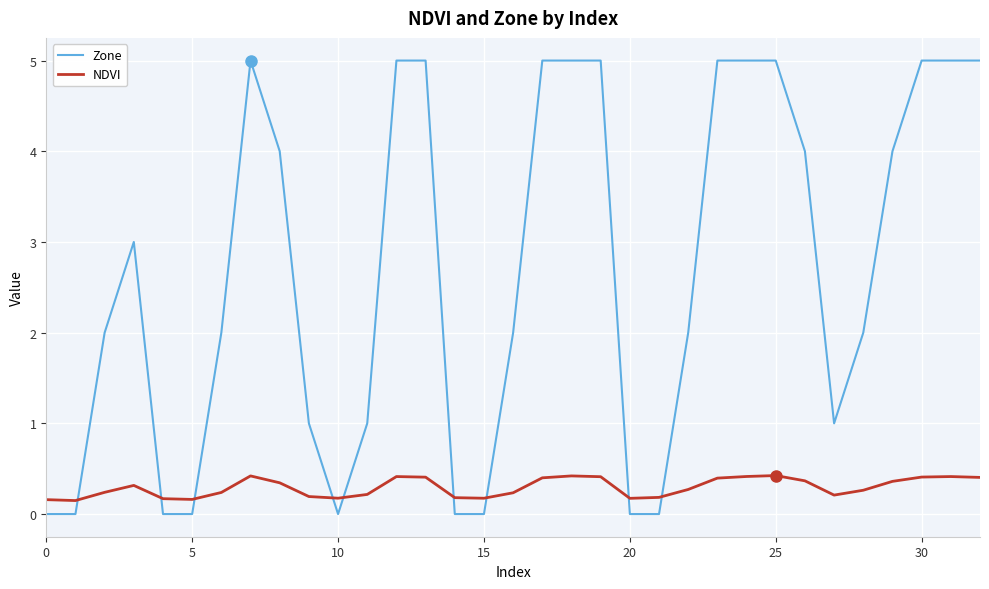

What is the average value of the Zone series?

2.7